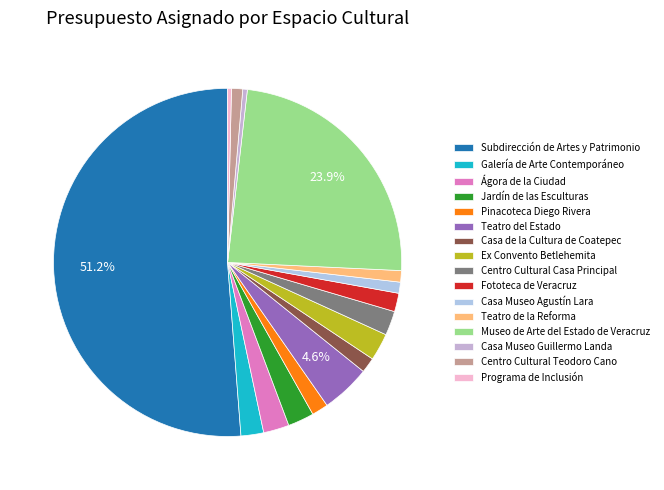

To the nearest percent, what is the average slice percentage?

6%